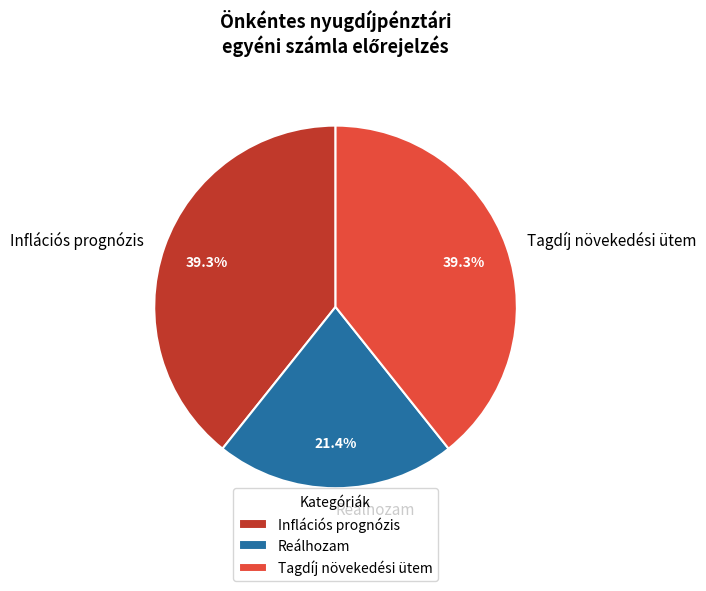

Is there a majority slice in this chart?

No